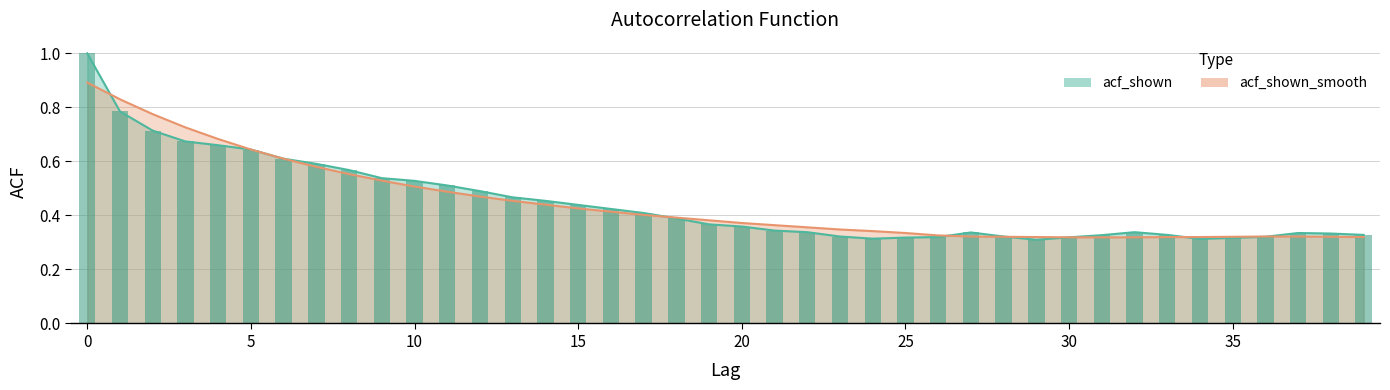

What are all the series names shown in the legend?

acf_shown, acf_shown_smooth